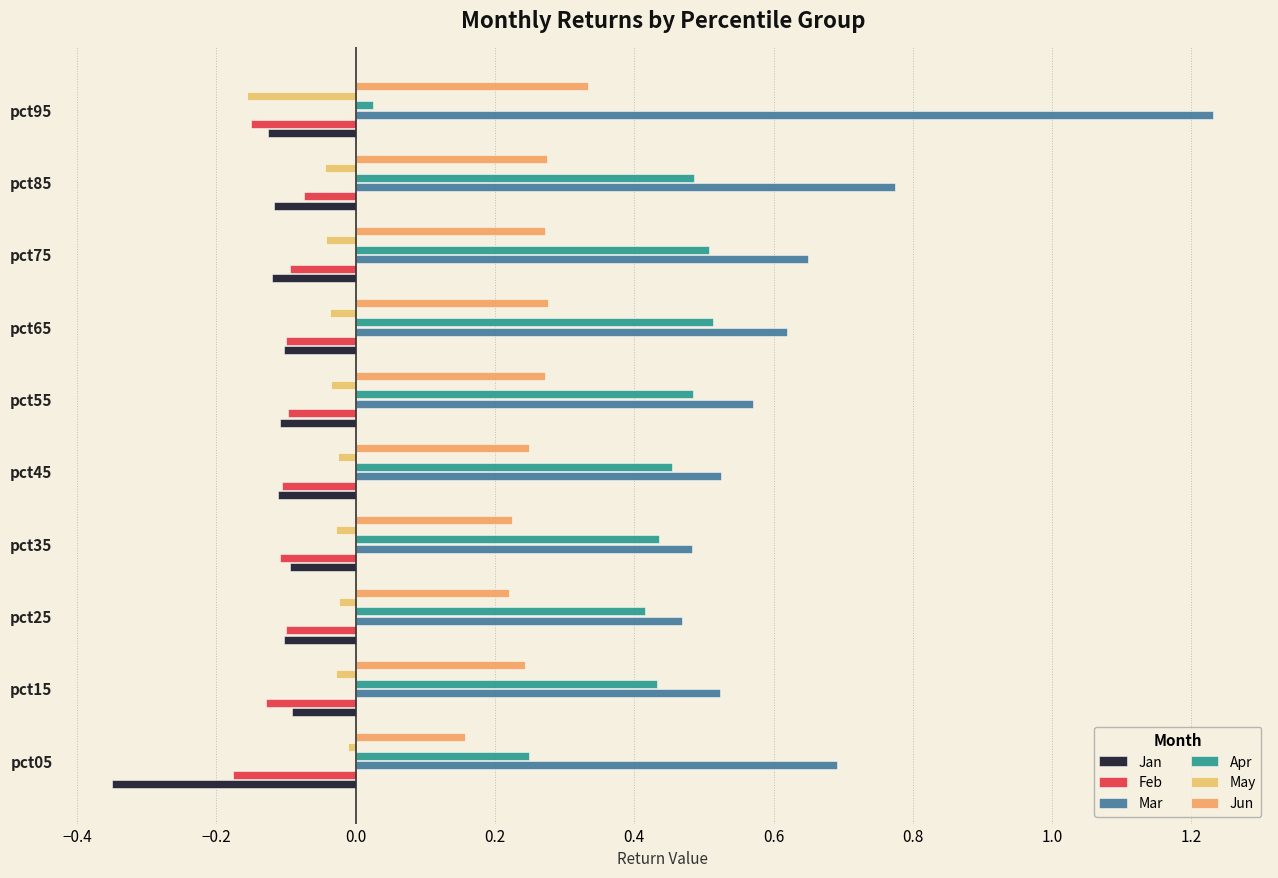

What is the lowest value of the Mar series?

0.5